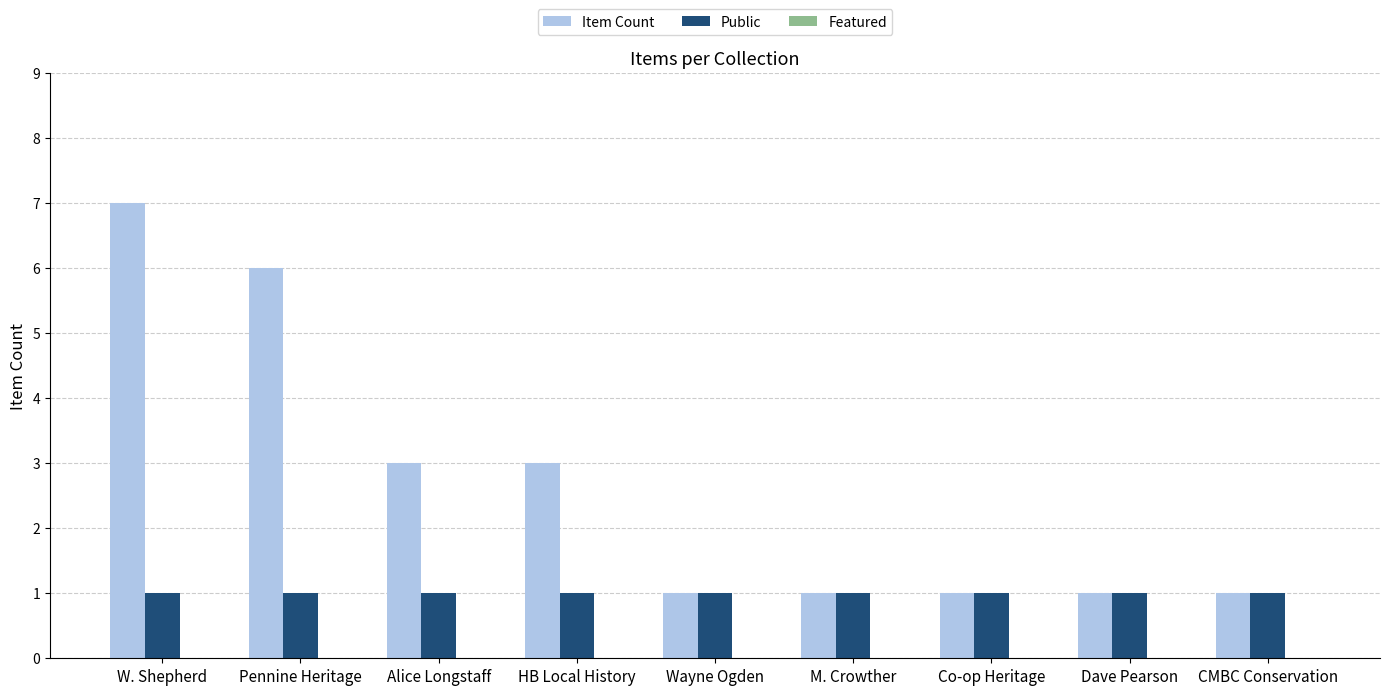

At which category is the sum across all series the highest?

W. Shepherd